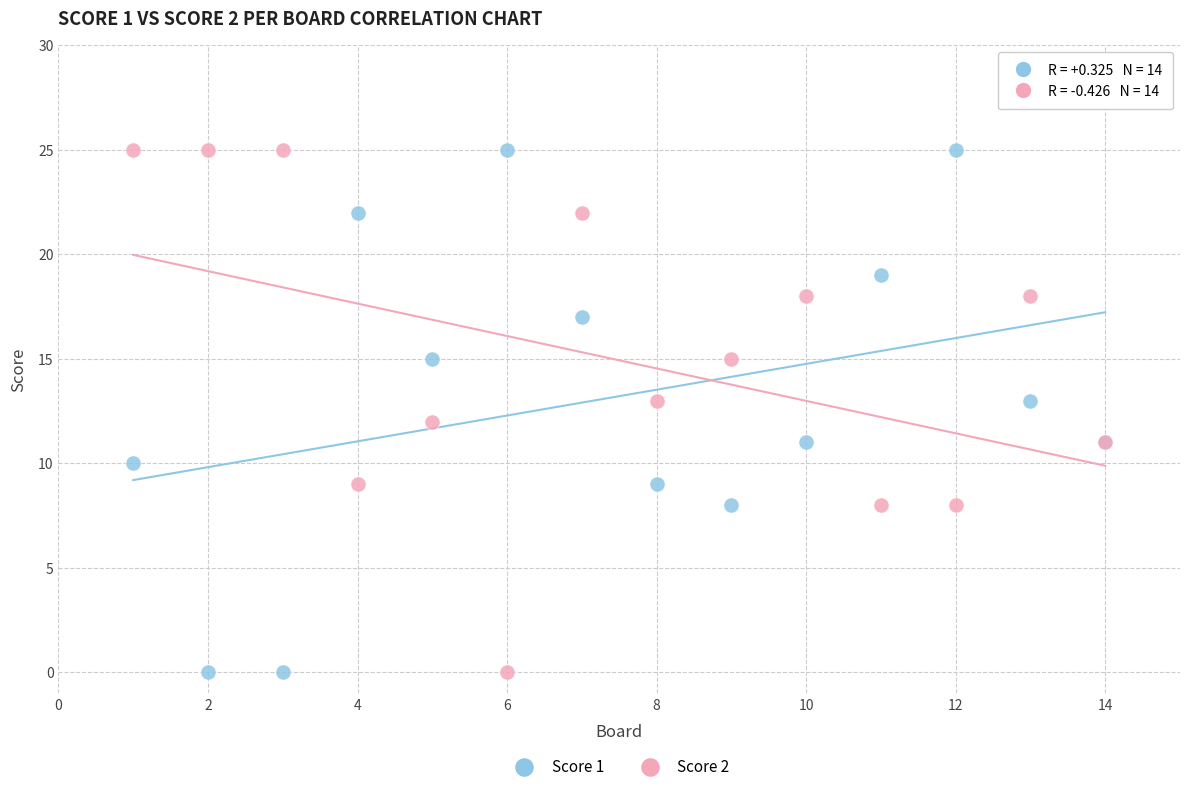

What is the X range (max minus min) for the scatter plot?

13